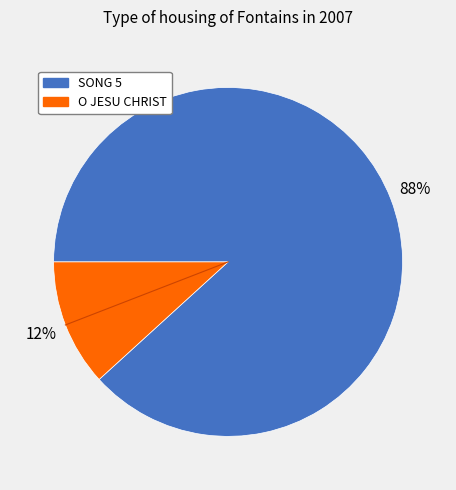

Rank the categories by value from lowest to highest.

O JESU CHRIST, SONG 5